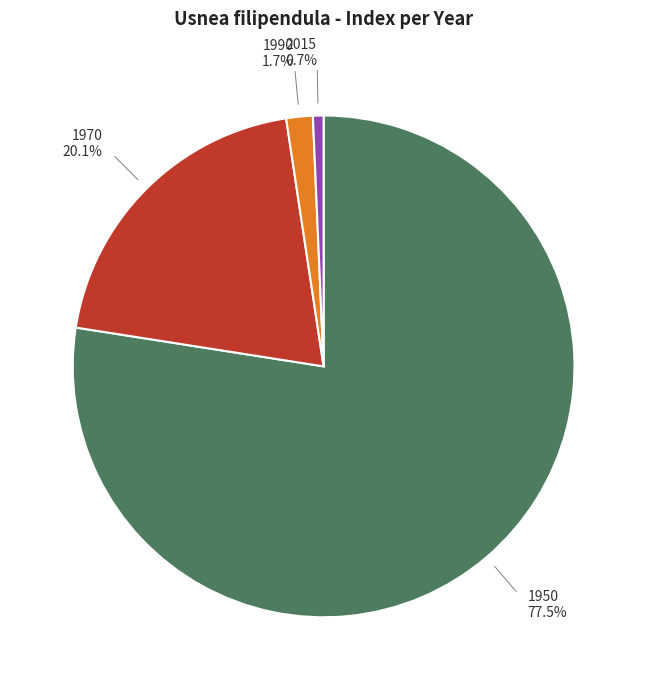

To the nearest percent, what is the average slice percentage?

25%